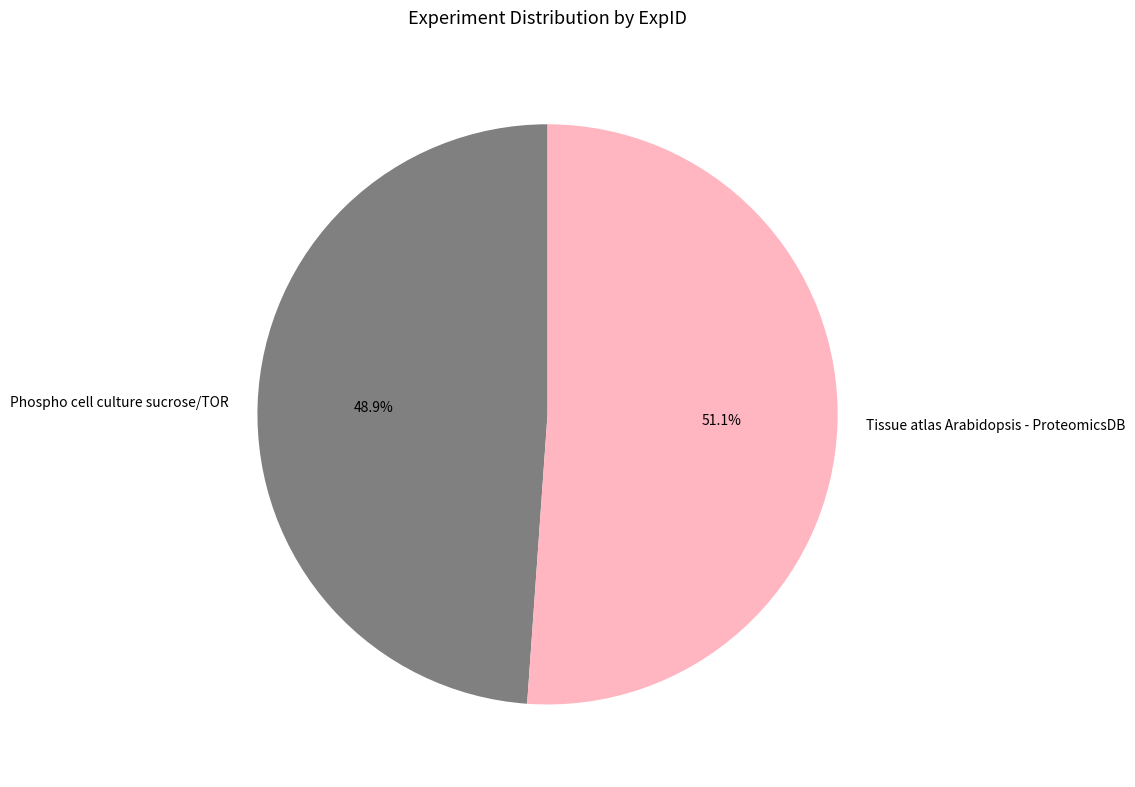

How much of the chart is everything except Phospho cell culture sucrose/TOR?

51.1%